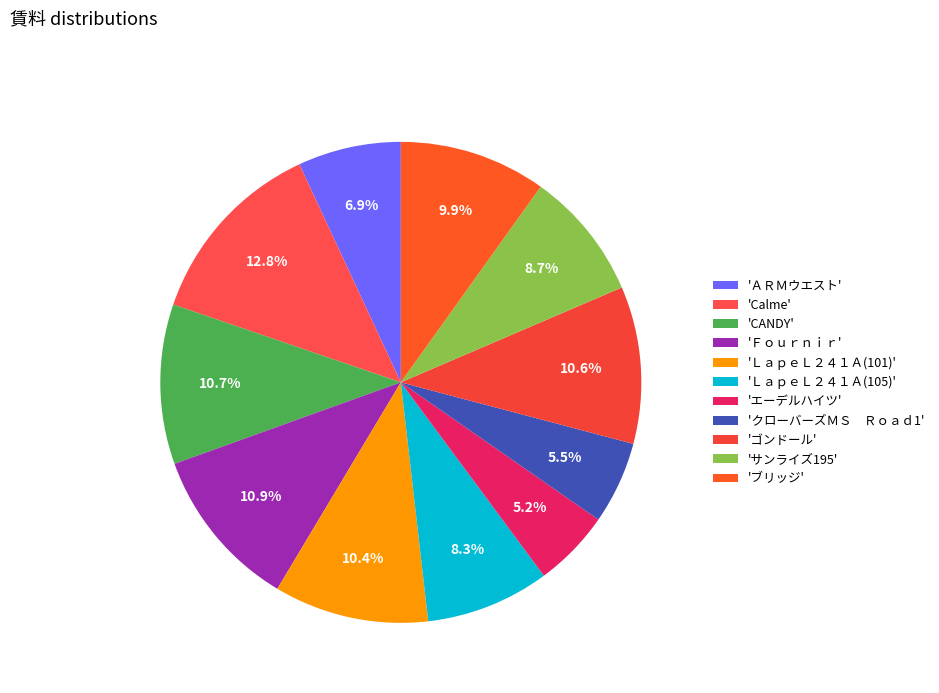

To the nearest percent, what is the difference between the largest and smallest slice percentages?

8%